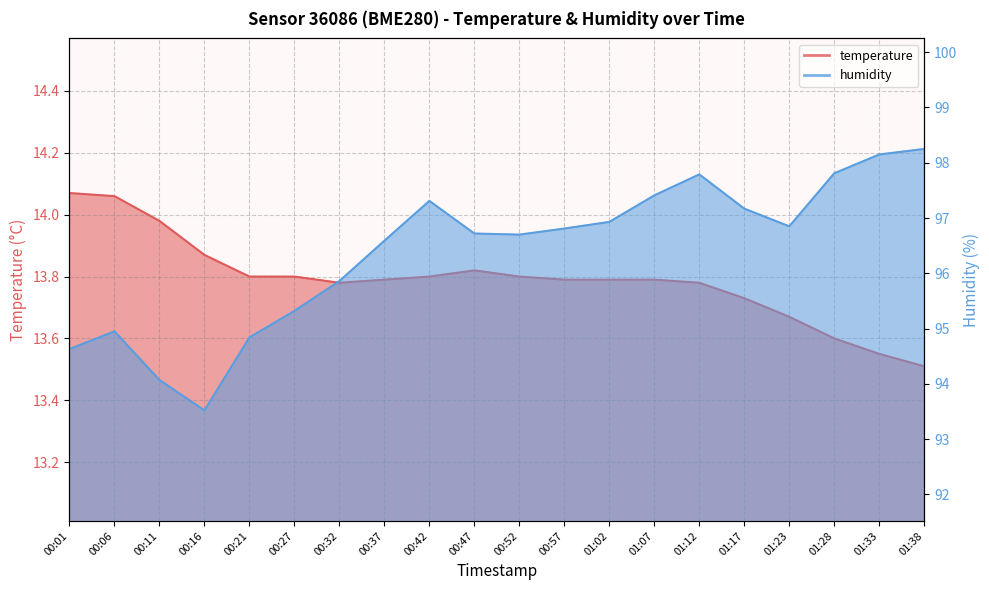

What is the sum of all humidity values?

1927.7